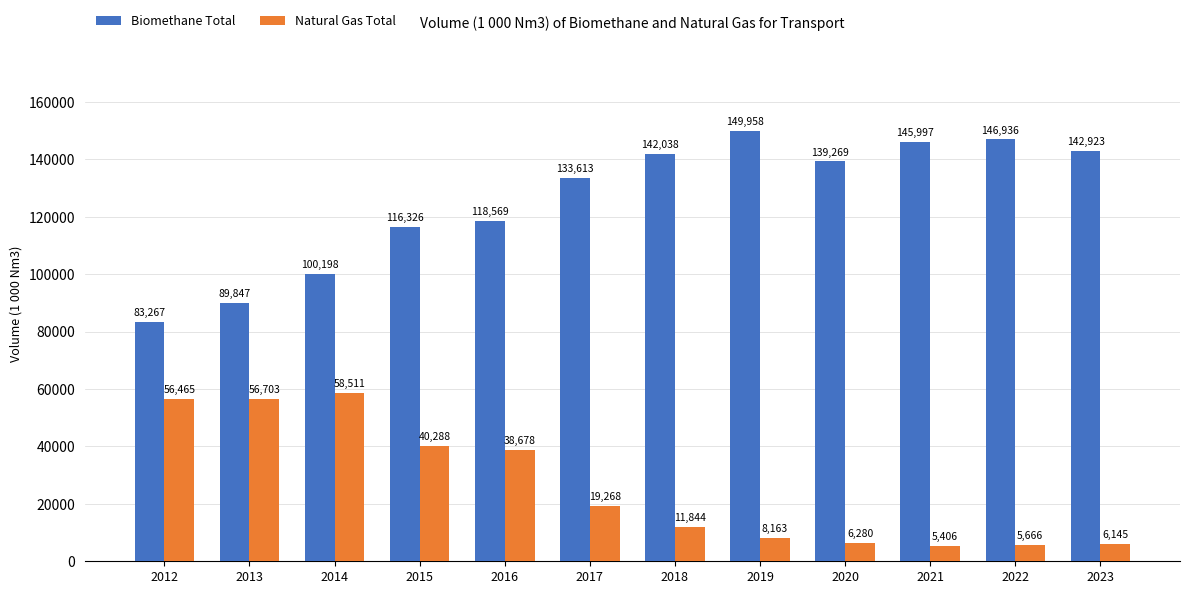

Read the Biomethane Total value at 2016.

118569.2